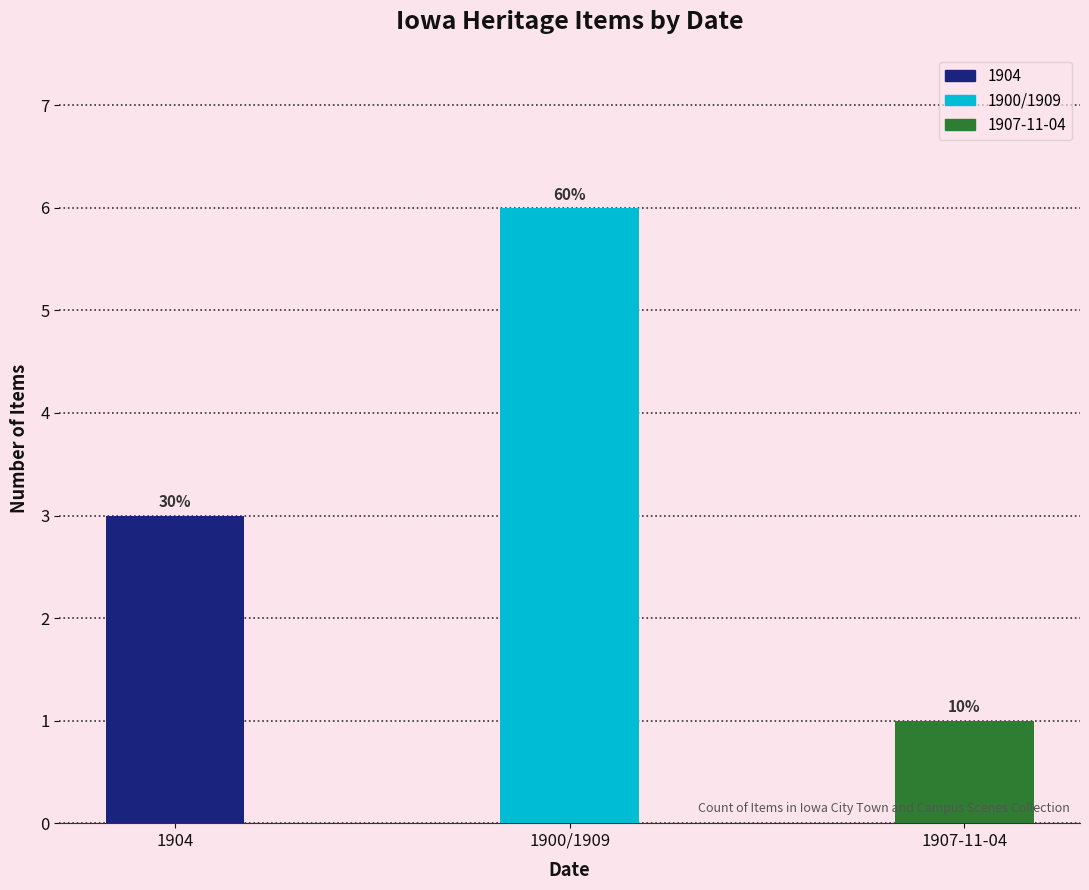

Is it true that the value at 1907-11-04 is 0?

False